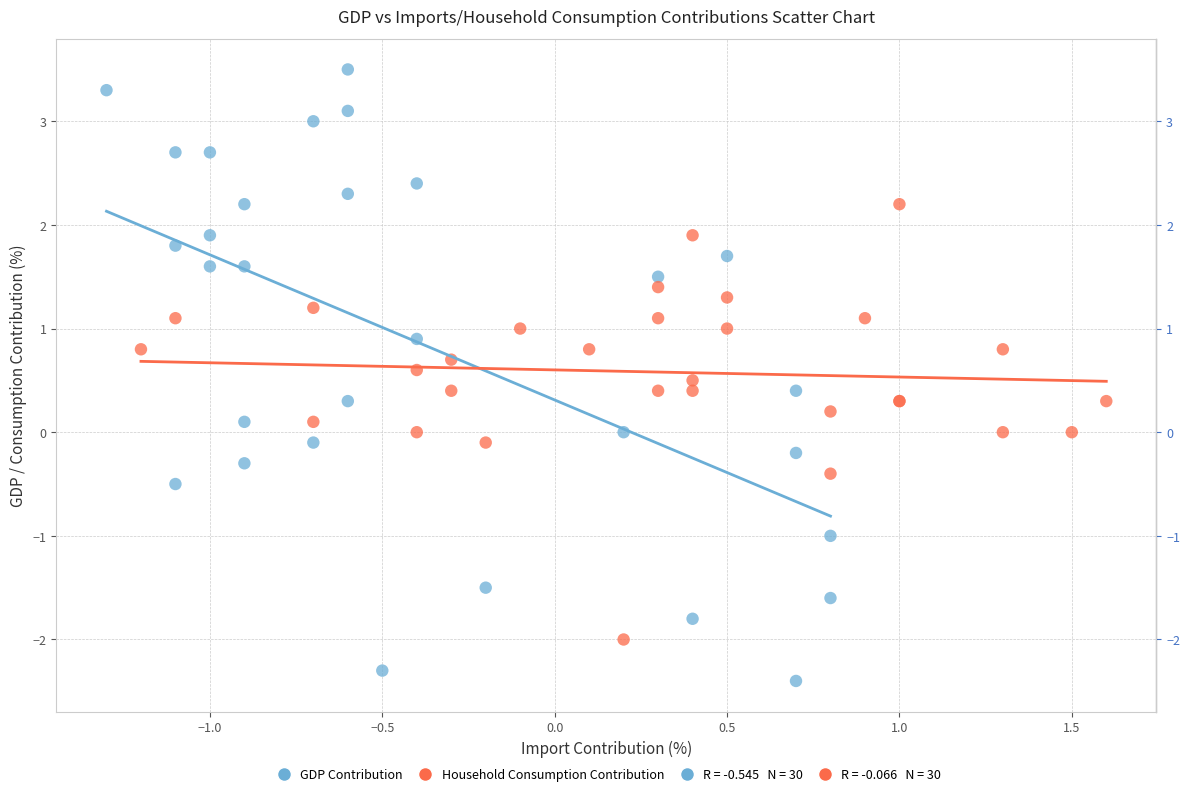

Which series reaches the minimum Y coordinate?

GDP Contribution